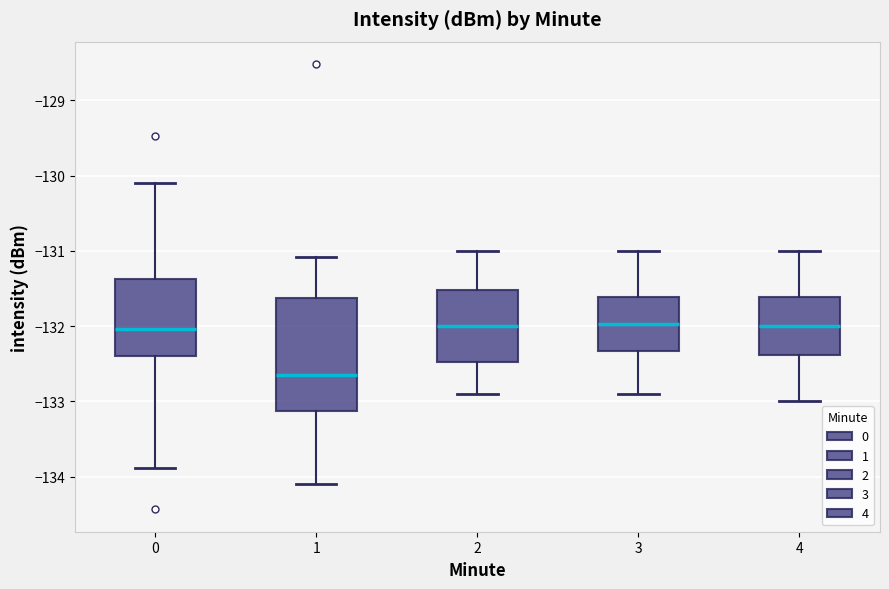

Which box has the lowest median line?

1